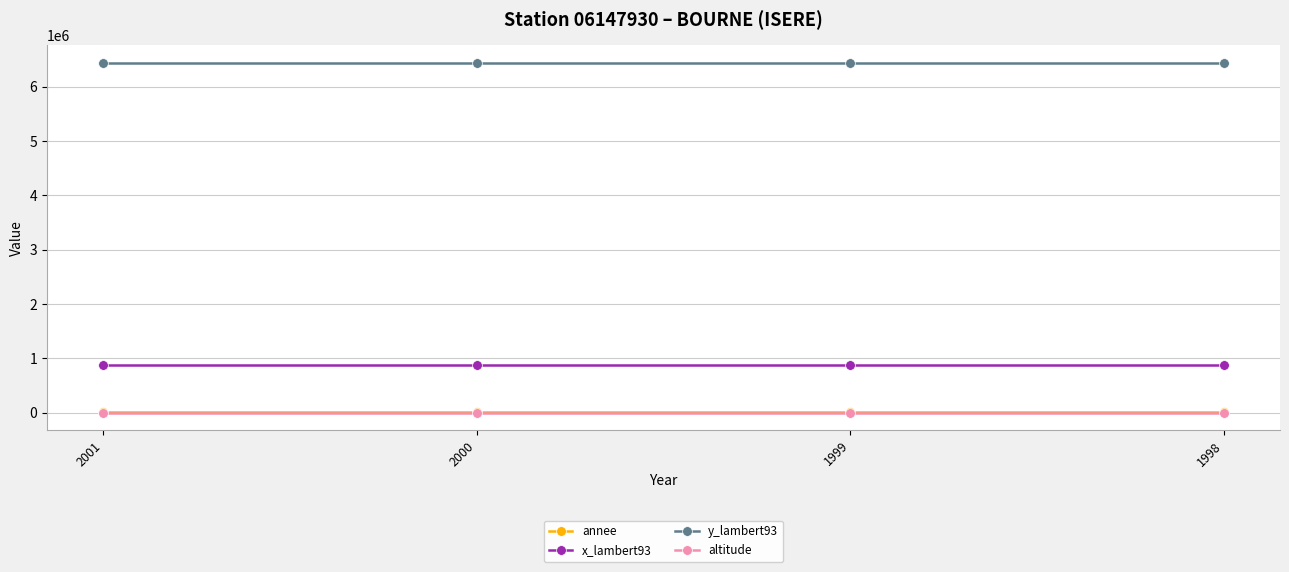

What is the greatest value displayed?

6442859